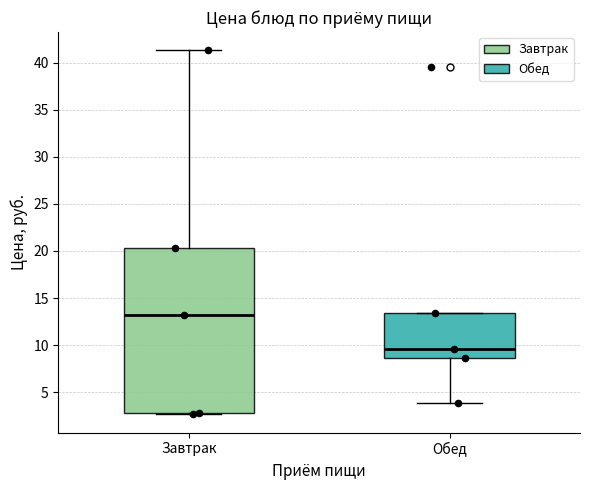

Reading left to right, read every box against the y-axis: the position of its median line, the range the box covers, and the ends of its whiskers. The values are not printed on the chart, so give them approximately, as read against the axis.

Завтрак: median 13.0, box 3.0 to 20.5, whiskers 2.5 to 41.5
Обед: median 9.5, box 8.5 to 13.5, whiskers 4.0 to 13.5